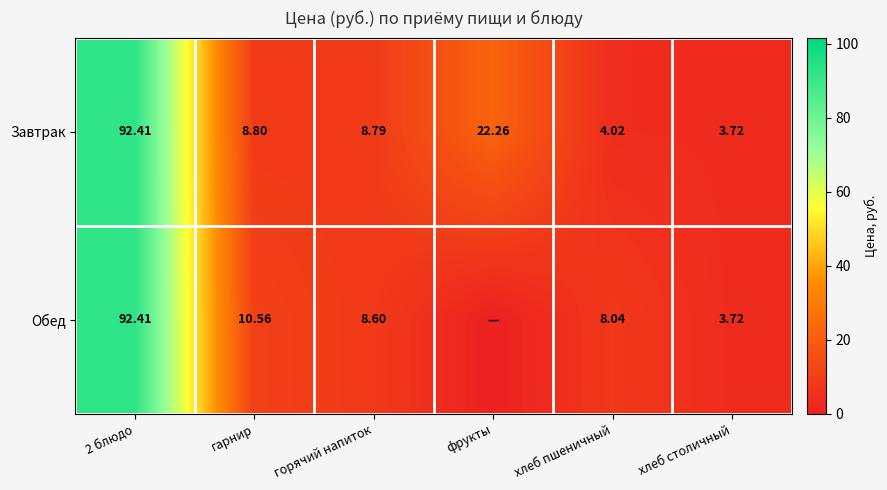

Is the value of Завтрак at гарнир greater than the value of Обед at хлеб пшеничный?

Yes